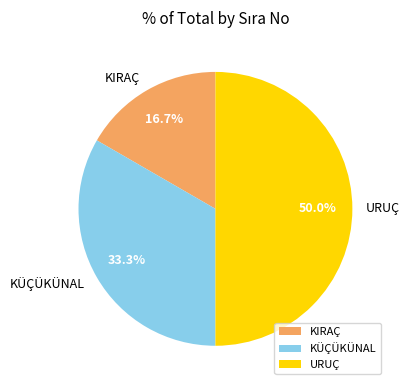

Is KIRAÇ the majority of the pie?

No